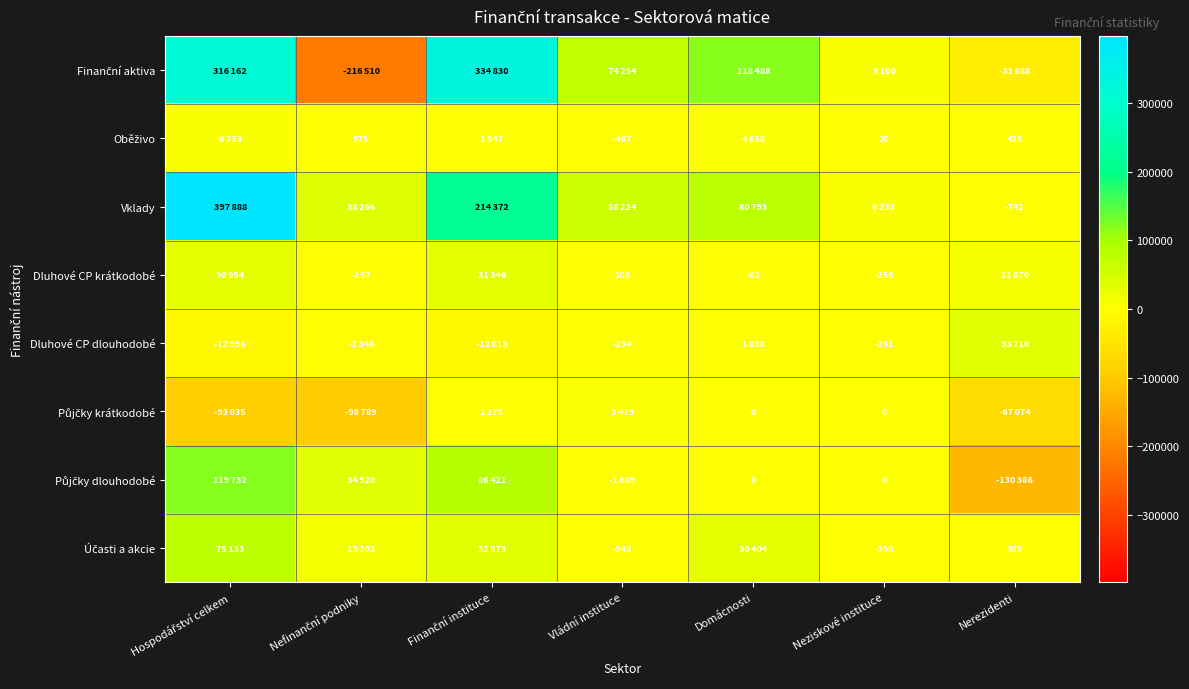

Rank the categories by Dluhové CP dlouhodobé value from highest to lowest.

Nerezidenti, Domácnosti, Vládní instituce, Neziskové instituce, Nefinanční podniky, Finanční instituce, Hospodářství celkem